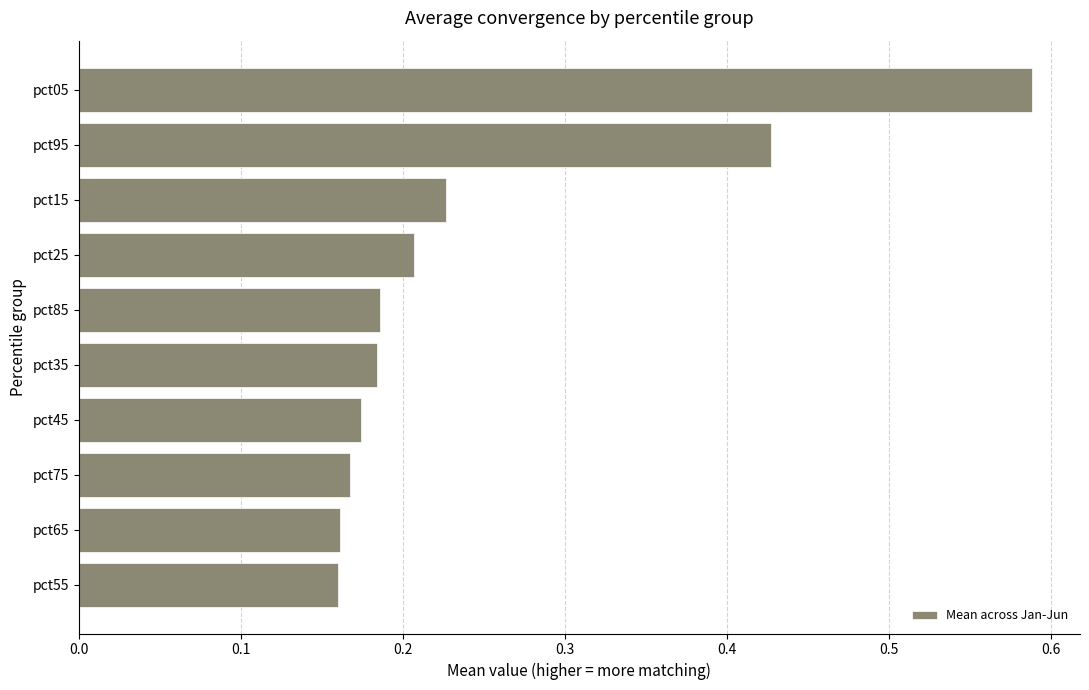

At which category does the chart reach its peak across all series?

pct05